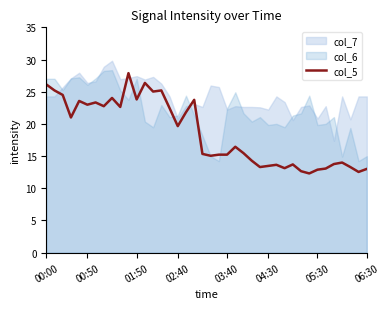

True or false: the data shows 23.0 at 19.

False